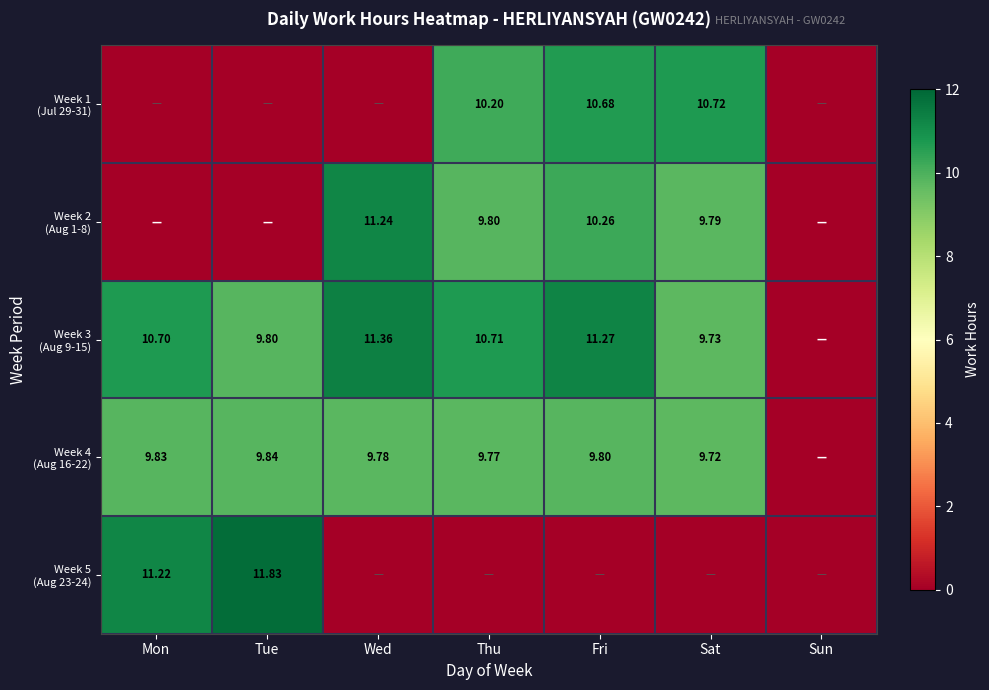

Count the number of data series in this chart.

5